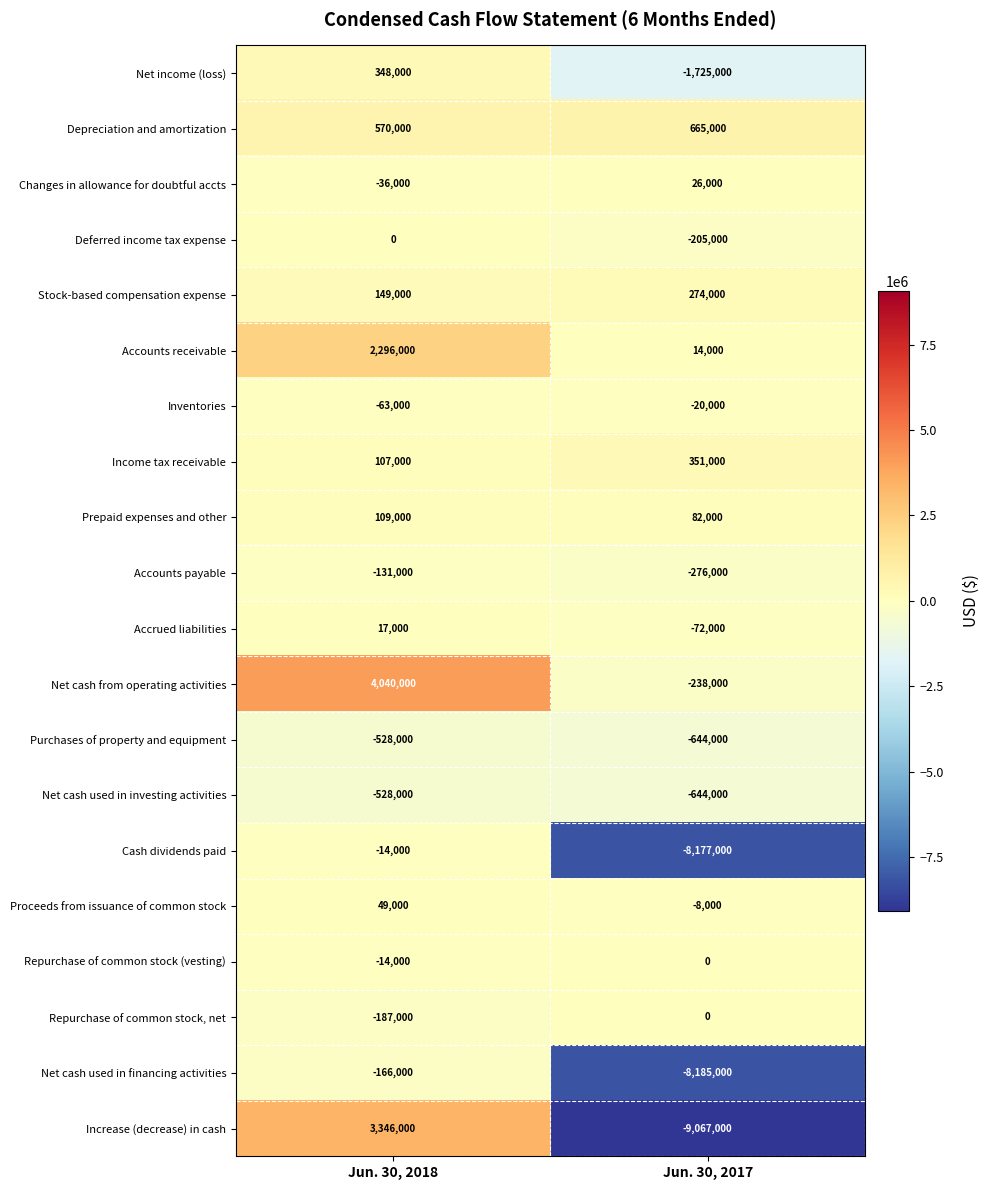

Between Jun. 30, 2018 and Jun. 30, 2017, which series saw the biggest shift?

Increase (decrease) in cash